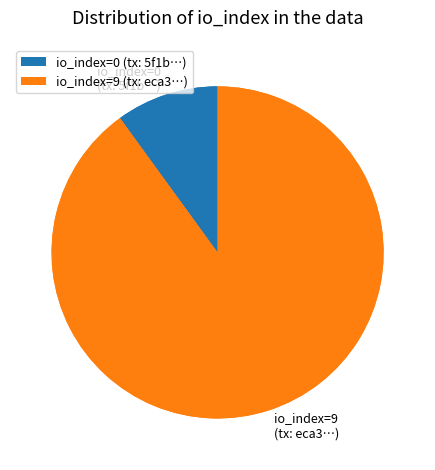

Is it true that io_index=9 is 92% of the pie?

False